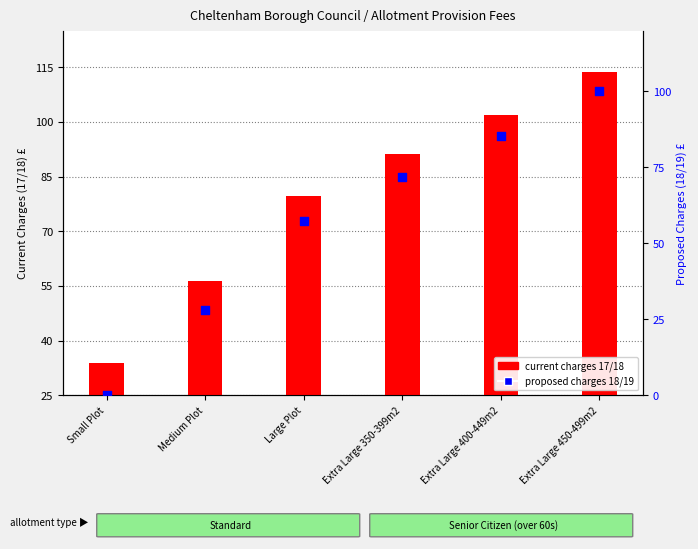

Which series contains the lowest Y value?

Proposed Charges 18/19